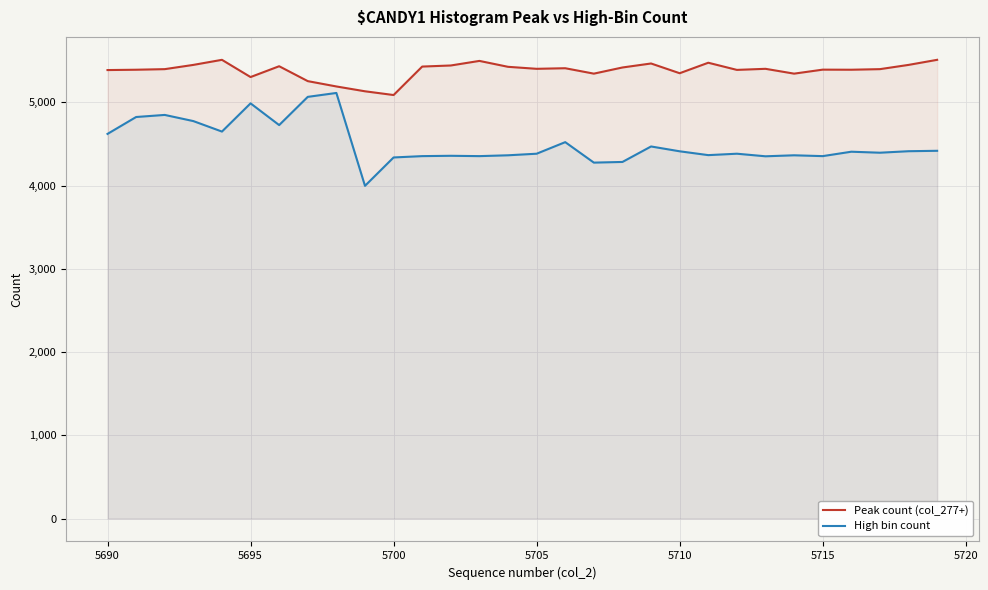

Rank the series by their average value, from highest to lowest.

Peak count (col_277+), High bin count